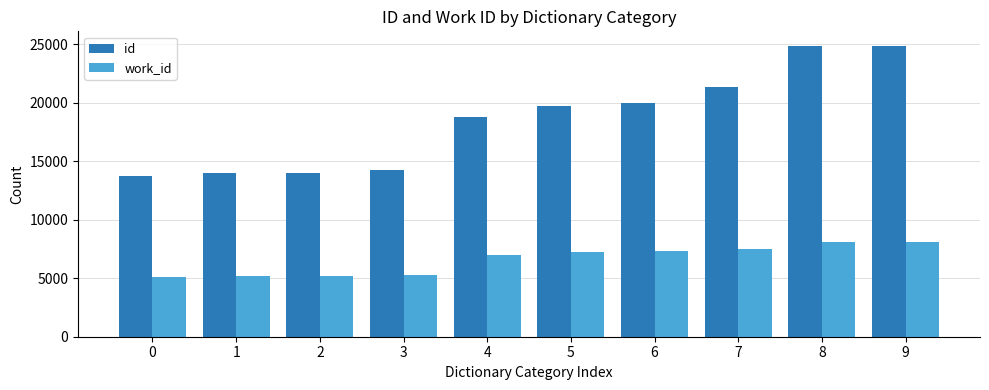

What is the difference between the second highest and minimum values in the id series?

11140